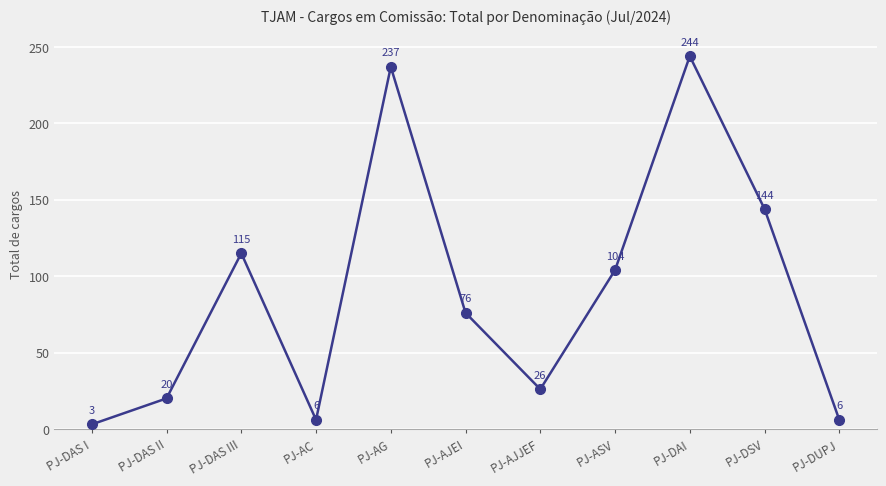

Between PJ-AG and PJ-AC, which is larger?

PJ-AG